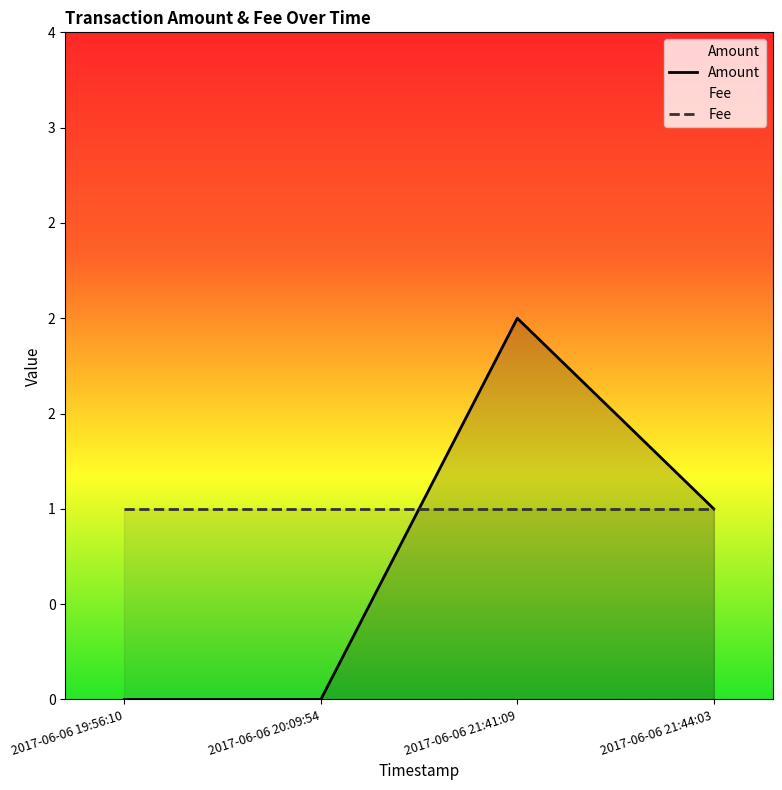

True or false: Fee has more than 2 points higher than both neighbors.

False